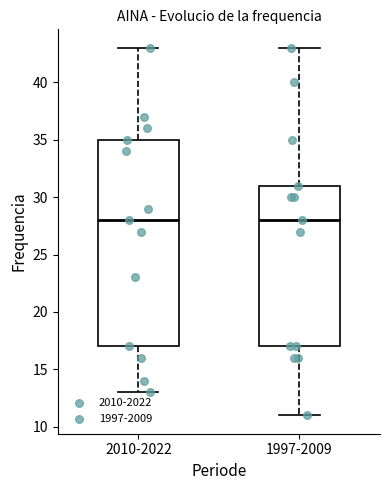

Reading left to right, read every box against the y-axis: the position of its median line, the range the box covers, and the ends of its whiskers. The values are not printed on the chart, so give them approximately, as read against the axis.

2010-2022: median 28, box 17 to 35, whiskers 13 to 43
1997-2009: median 28, box 17 to 31, whiskers 11 to 43